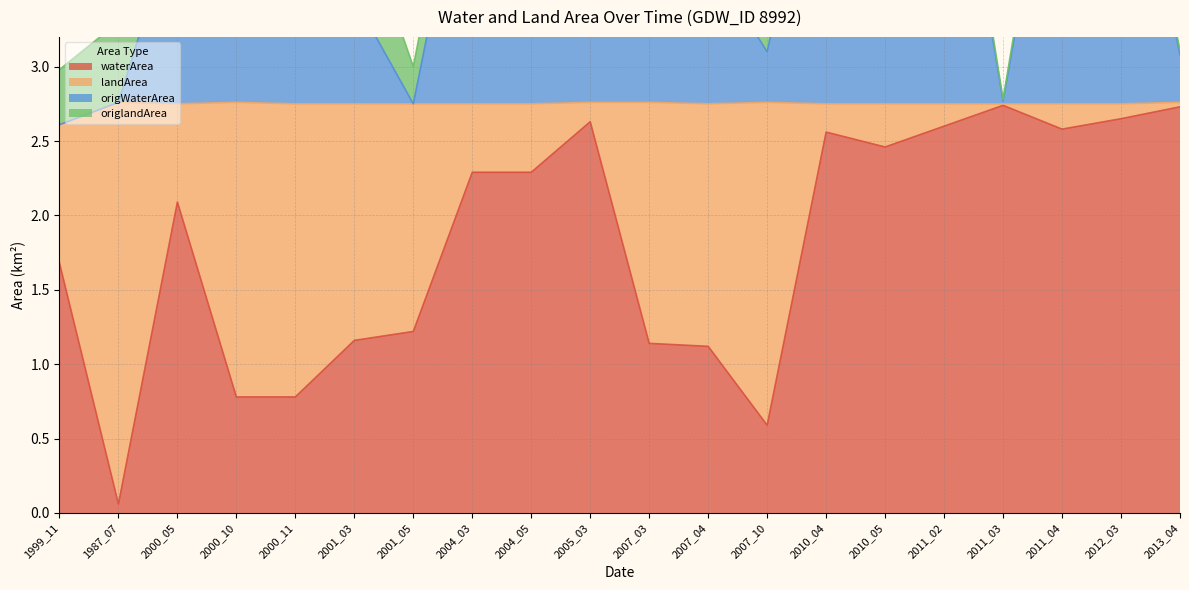

True or false: waterArea has a value of 2.6 at 2005_03.

True